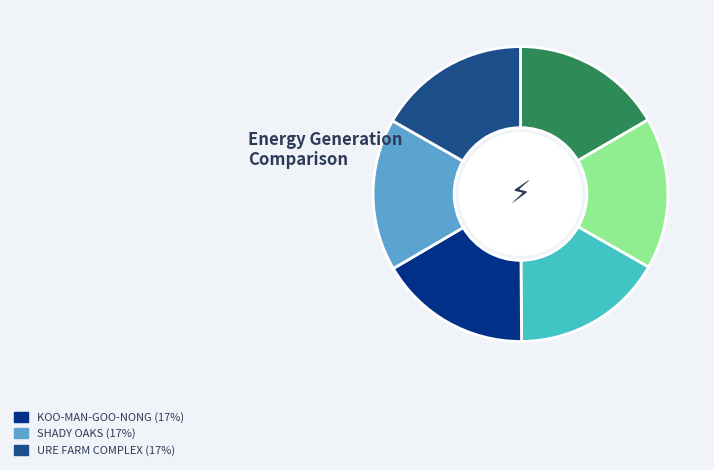

Is there any slice that represents more than half of the pie?

No